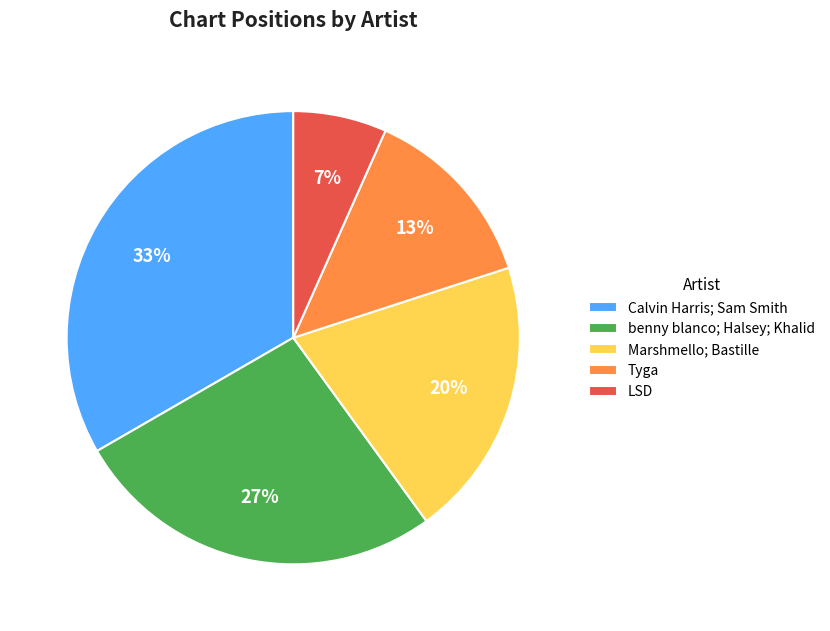

Rank the categories by value from highest to lowest.

Calvin Harris; Sam Smith, benny blanco; Halsey; Khalid, Marshmello; Bastille, Tyga, LSD